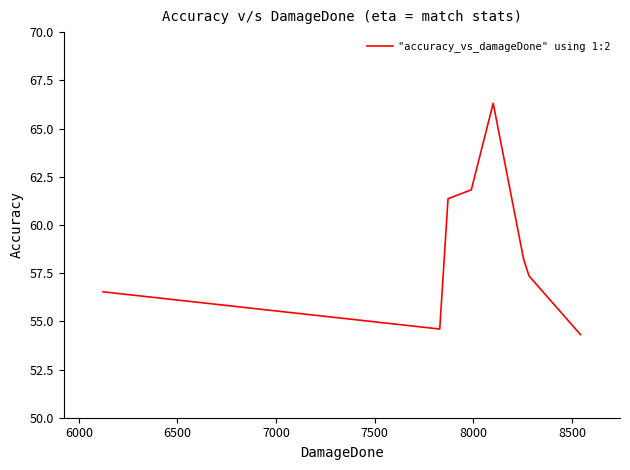

What is the difference between the maximum and minimum values?

12.0